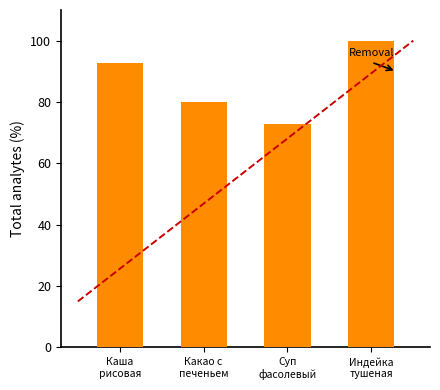

What is the sum of all values?

345.9